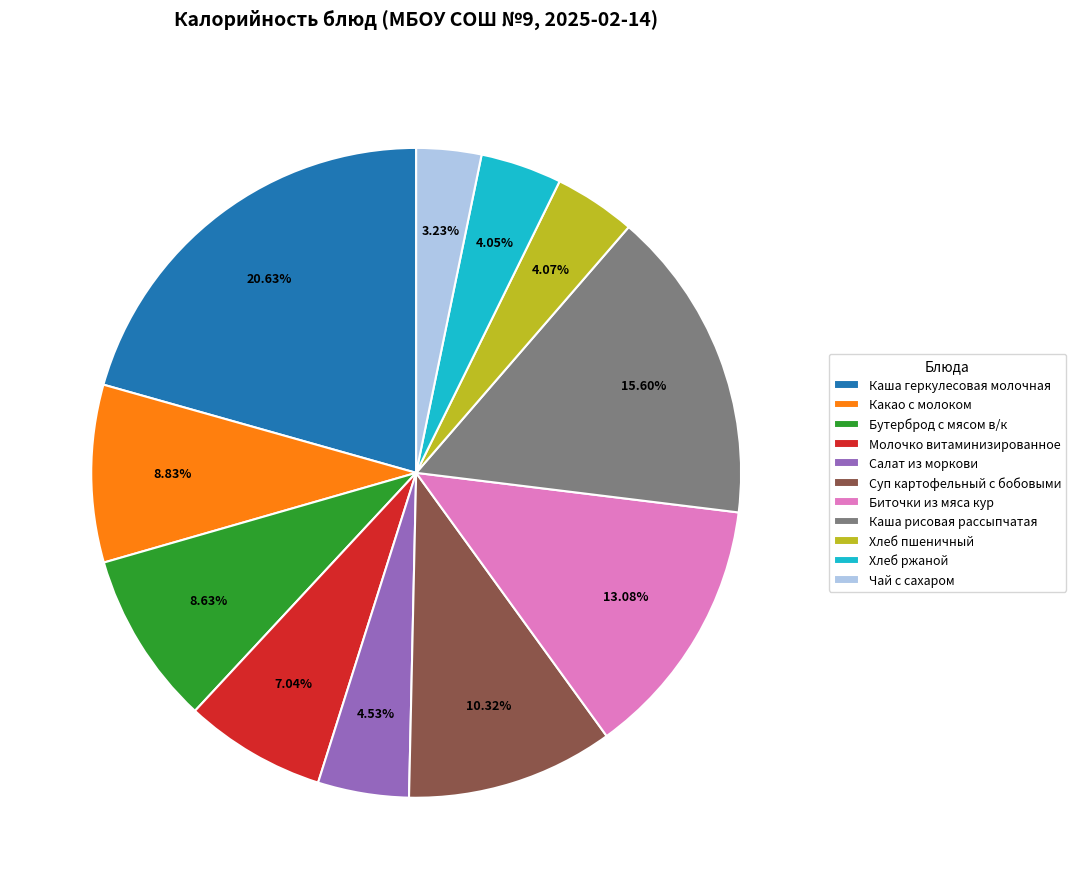

Is the sum of Хлеб пшеничный and Суп картофельный с бобовыми greater than half?

No